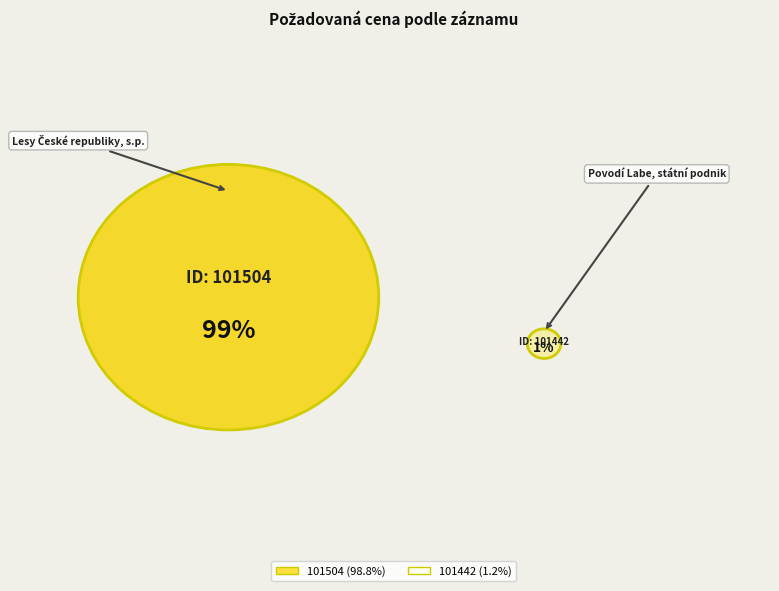

Which slice is the largest?

101504